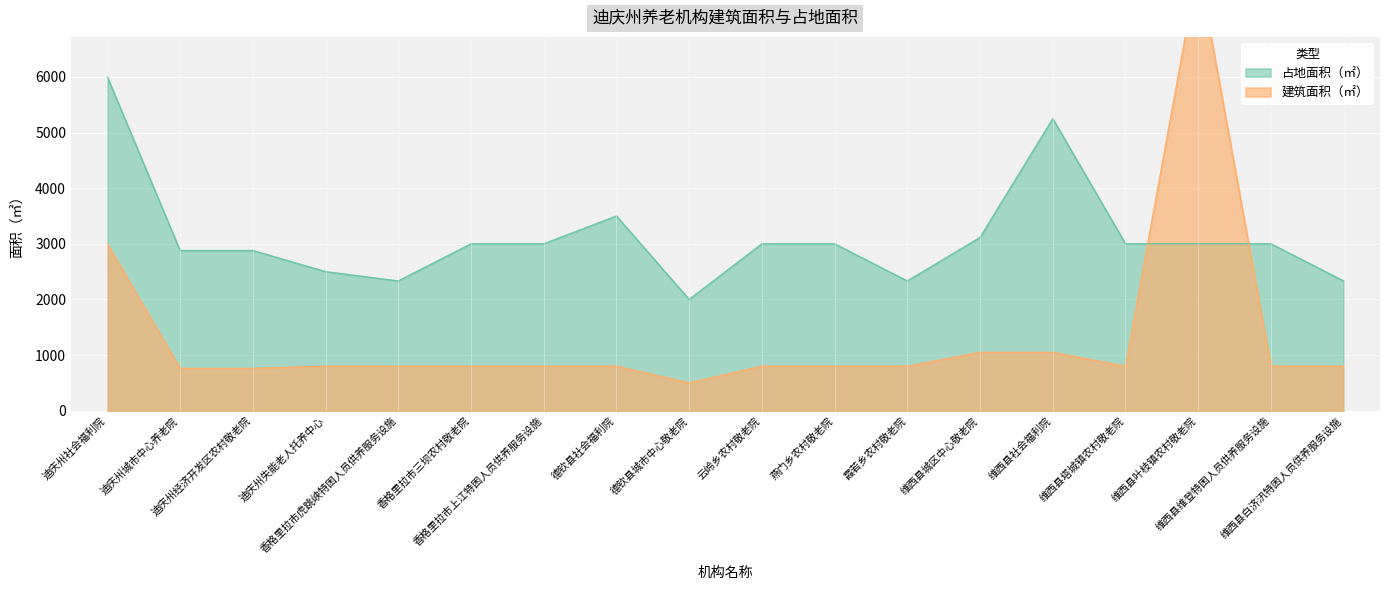

What is the label of the 7th point from the left?

香格里拉市上江特困人员供养服务设施